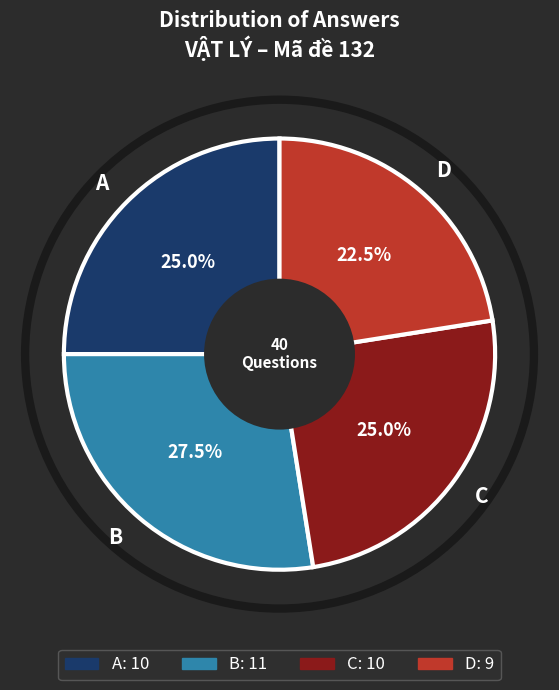

Is there any slice that represents more than half of the pie?

No